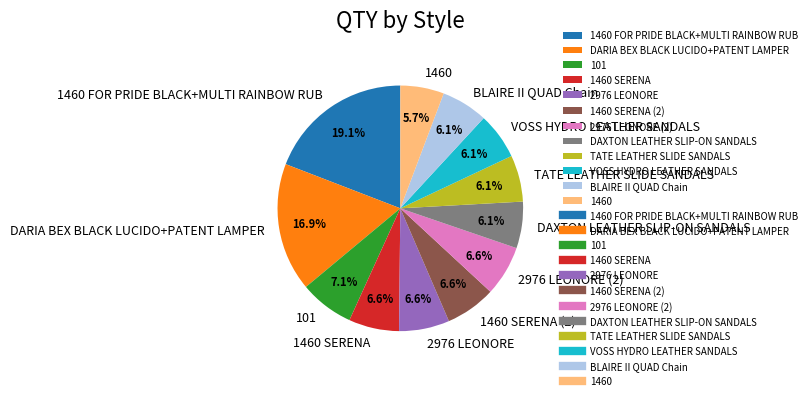

Does BLAIRE II QUAD Chain account for over 50% of the chart?

No